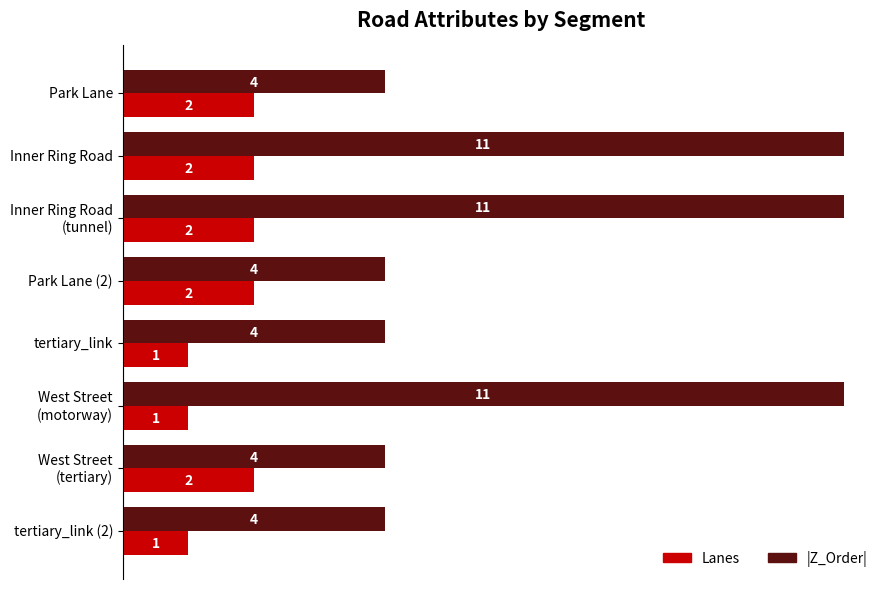

What is the smallest value displayed?

1